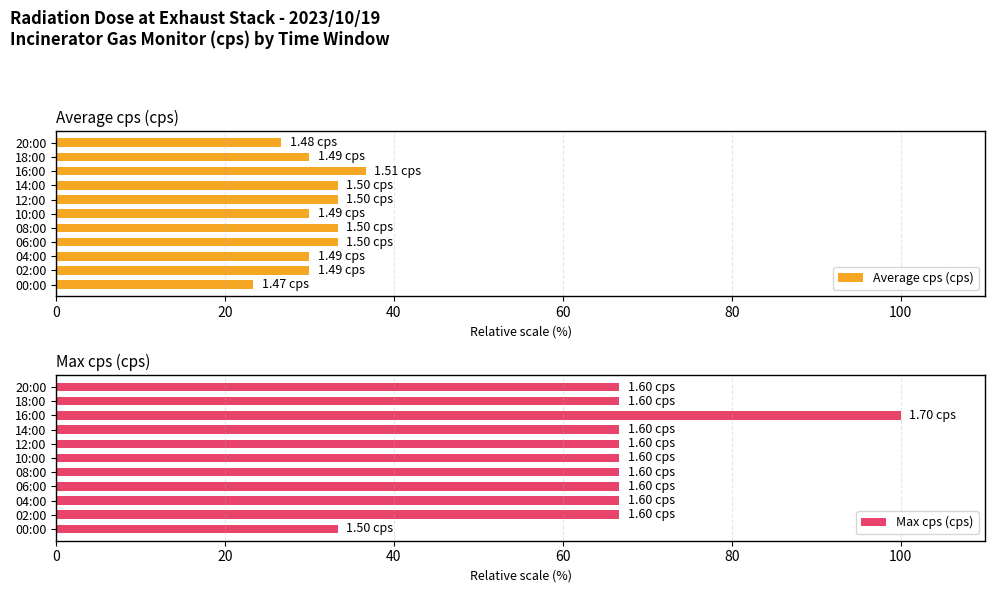

What is the sum of the Average cps (cps) values at 10:00 and 02:00?

60.0